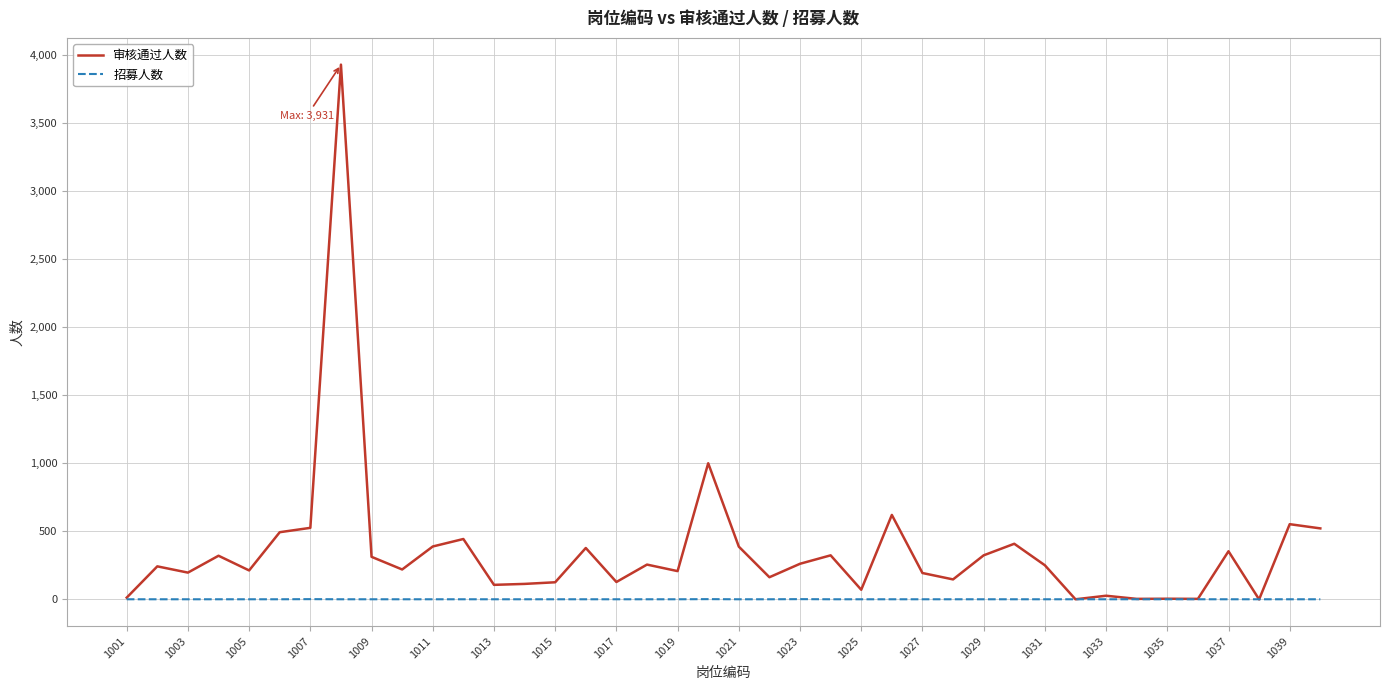

Which series has the largest total across all categories?

审核通过人数